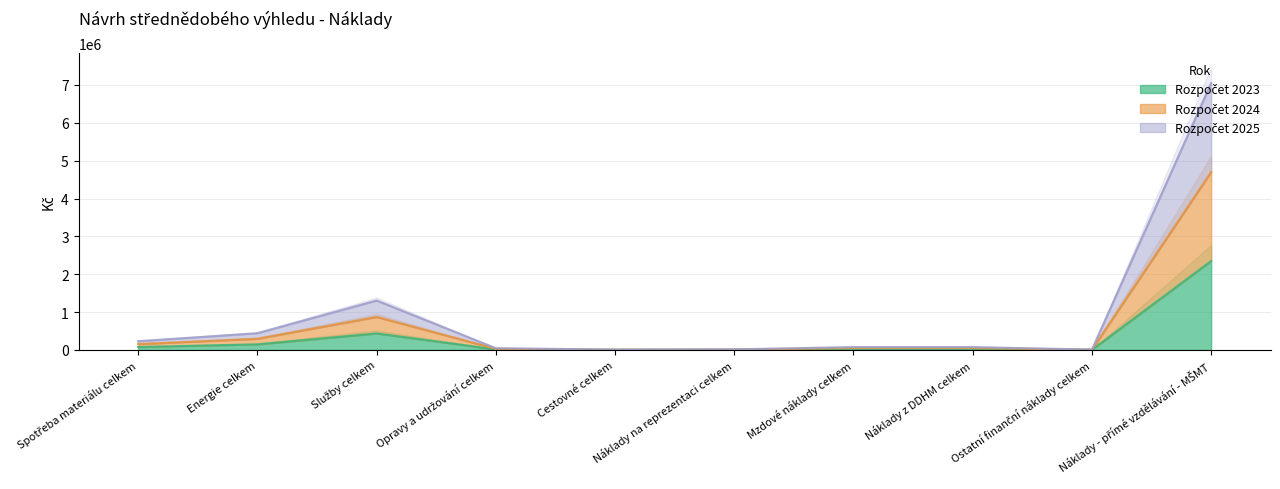

What is the lowest value of the Rozpočet 2023 series?

3000